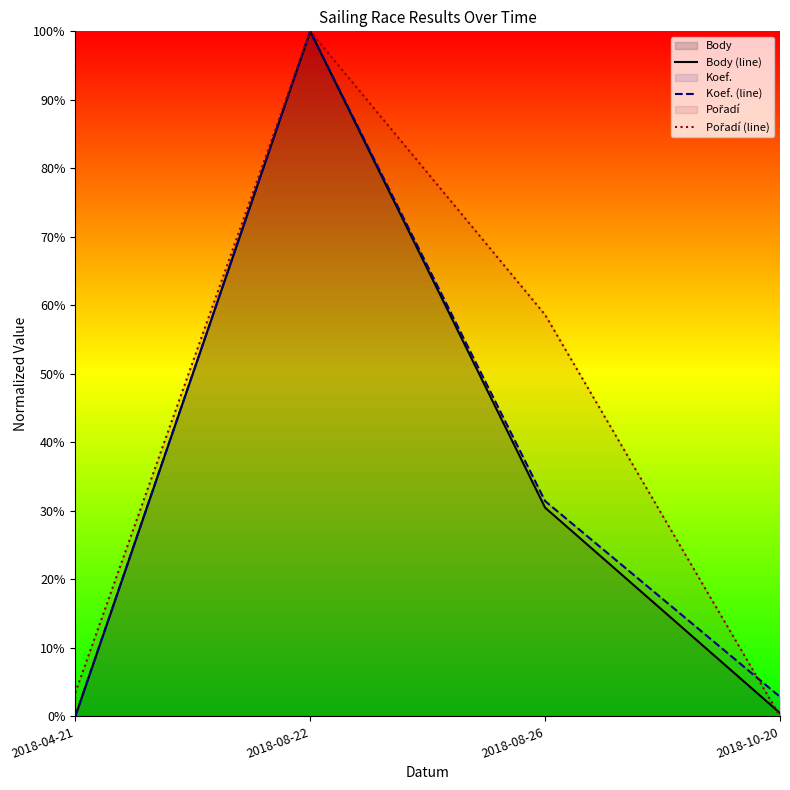

At how many categories does at least one series exceed 0?

4